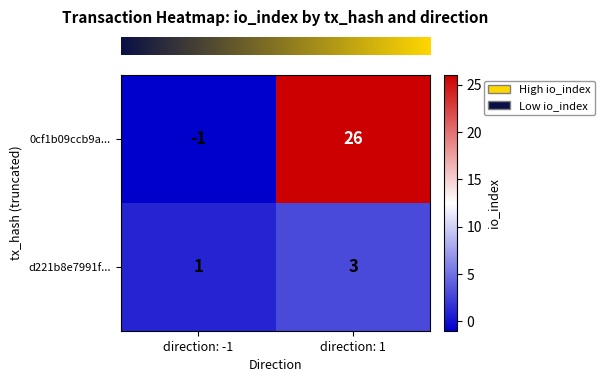

At which category does the chart reach its peak across all series?

direction: 1